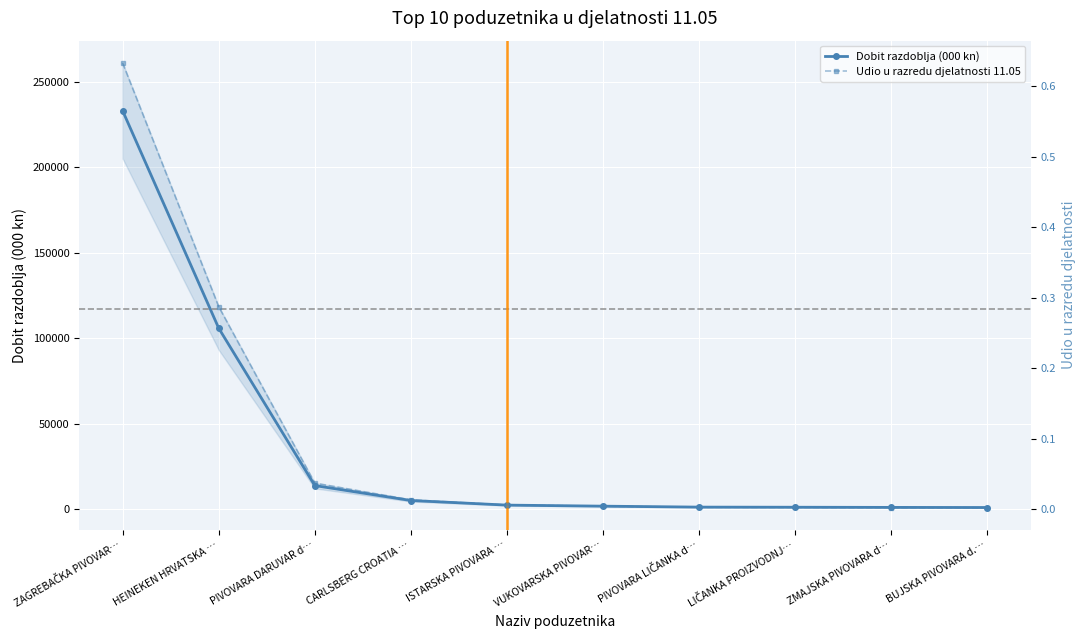

At how many categories does at least one series exceed 166495?

1